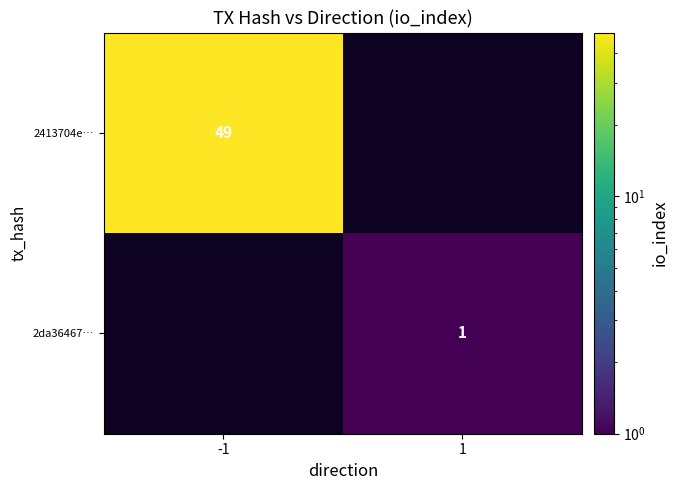

Count the number of categories in the chart.

2